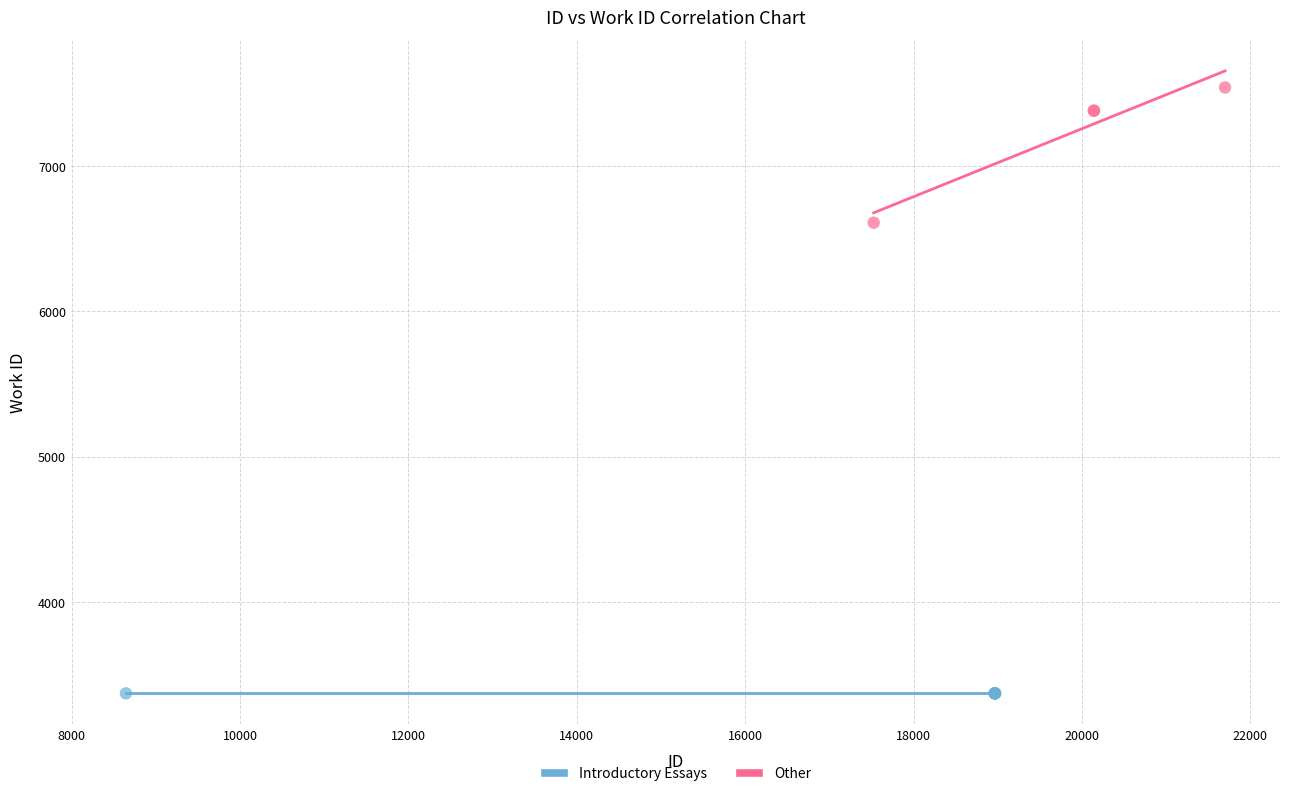

Which series reaches the maximum Y coordinate?

Other